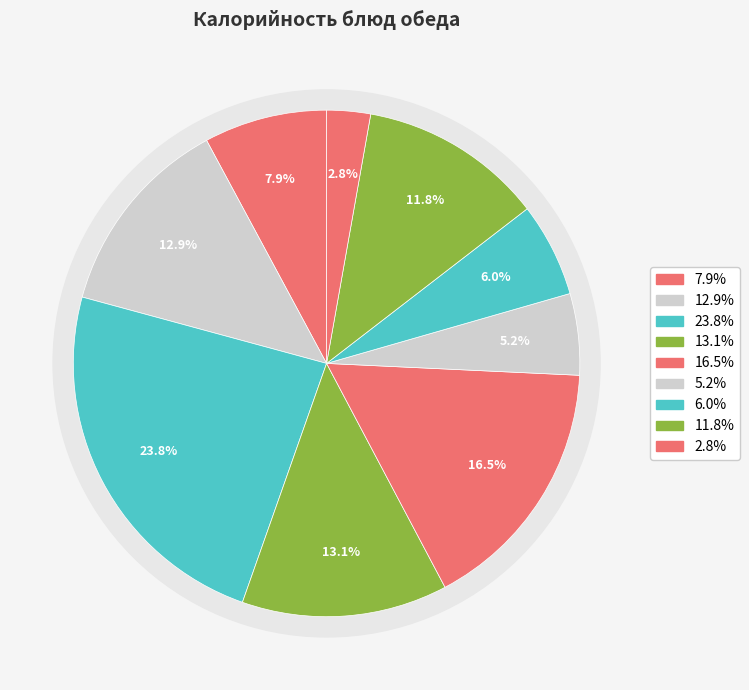

How many segments does this pie chart have?

9